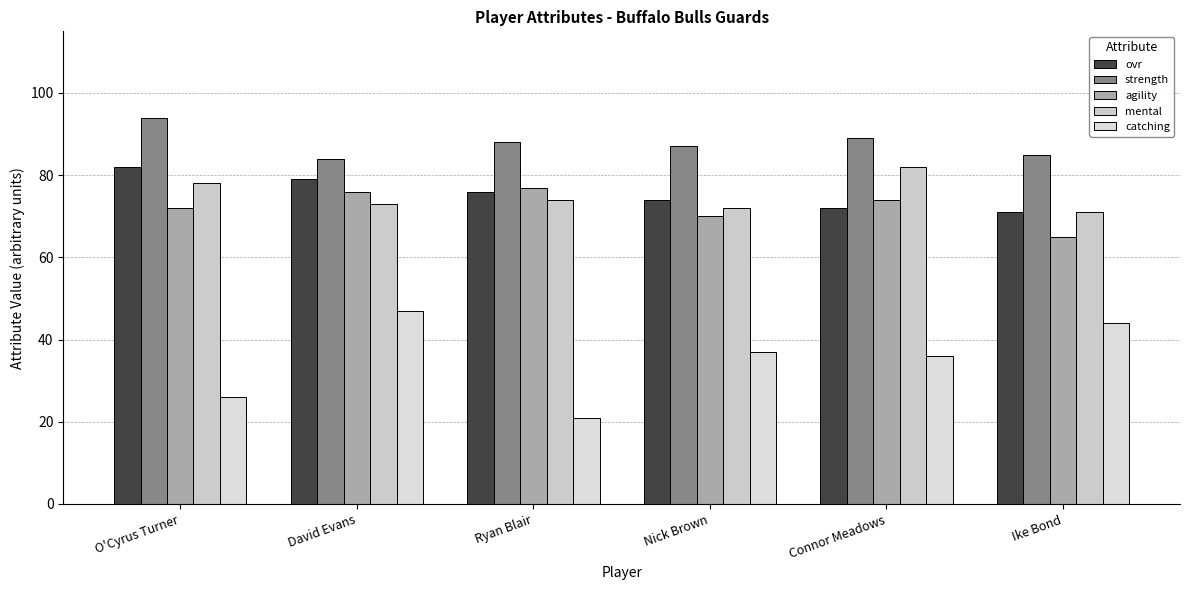

Reading left to right, list all the values displayed in this chart.

ovr: 82	79	76	74	72	71
strength: 94	84	88	87	89	85
agility: 72	76	77	70	74	65
mental: 78	73	74	72	82	71
catching: 26	47	21	37	36	44